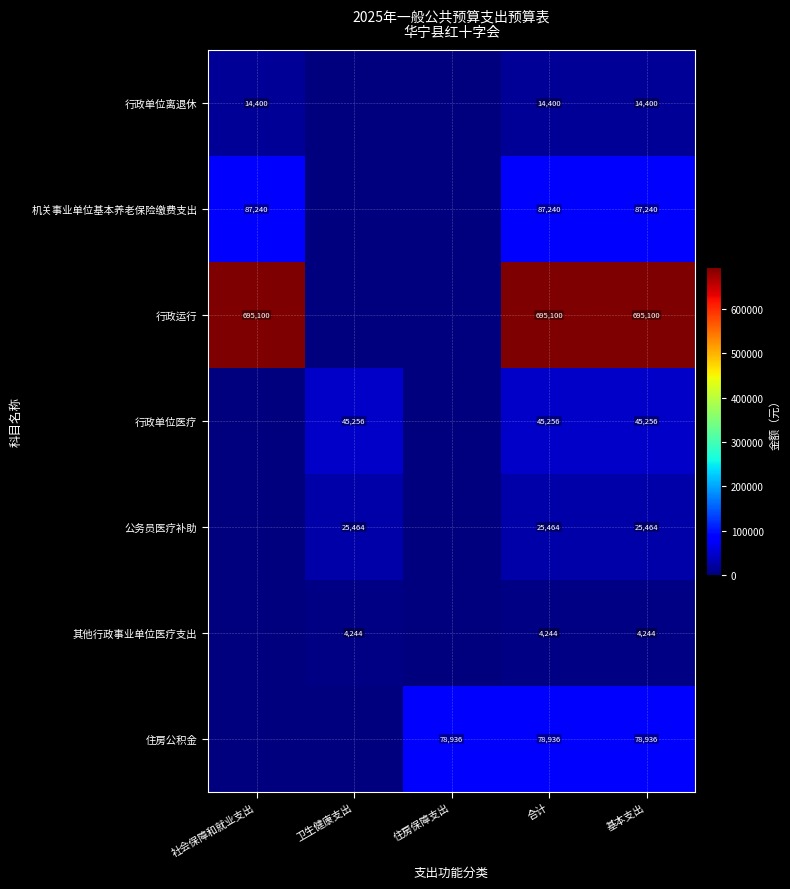

Is it true that 住房公积金 equals 78936 at 住房保障支出?

True